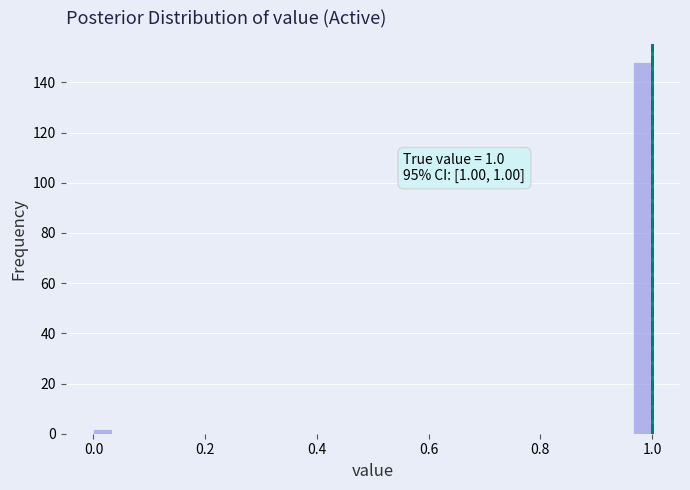

Read against the x-axis, roughly where is the centre of the tallest bar?

0.98